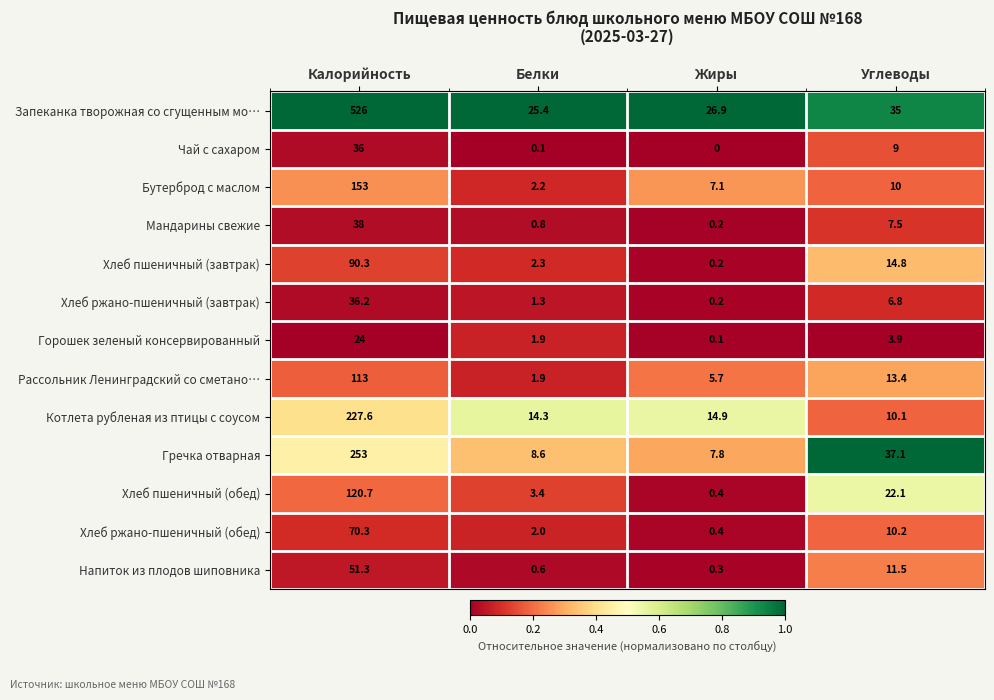

True or false: Чай с сахаром has a value of 0.0 at Жиры.

True